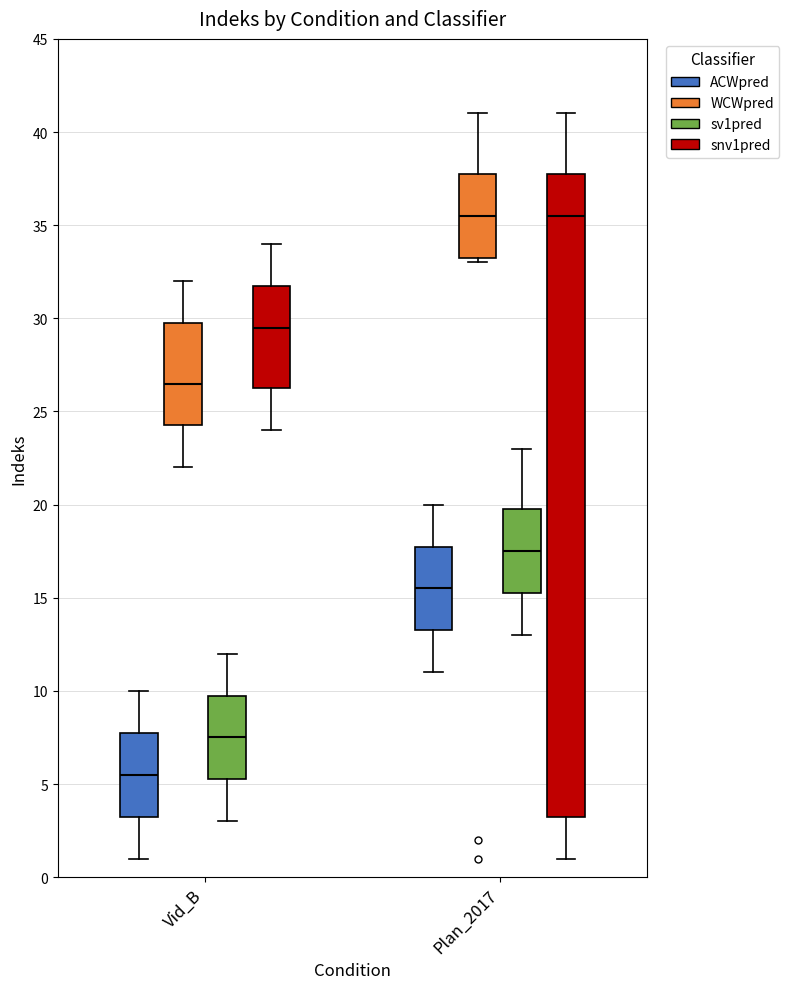

Reading left to right, transcribe this box plot: for each box, give where its median line is, the range the box spans, and where its two whiskers end, as read against the y-axis. The values are not printed on the chart, so give them approximately, as read against the axis.

Vid_B (ACWpred): median 5.5, box 3.5 to 8.0, whiskers 1.0 to 10.0
Vid_B (WCWpred): median 26.5, box 24.5 to 30.0, whiskers 22.0 to 32.0
Vid_B (sv1pred): median 7.5, box 5.5 to 10.0, whiskers 3.0 to 12.0
Vid_B (snv1pred): median 29.5, box 26.5 to 32.0, whiskers 24.0 to 34.0
Plan_2017 (ACWpred): median 15.5, box 13.5 to 18.0, whiskers 11.0 to 20.0
Plan_2017 (WCWpred): median 35.5, box 33.5 to 38.0, whiskers 33.0 to 41.0
Plan_2017 (sv1pred): median 17.5, box 15.5 to 20.0, whiskers 13.0 to 23.0
Plan_2017 (snv1pred): median 35.5, box 3.5 to 38.0, whiskers 1.0 to 41.0